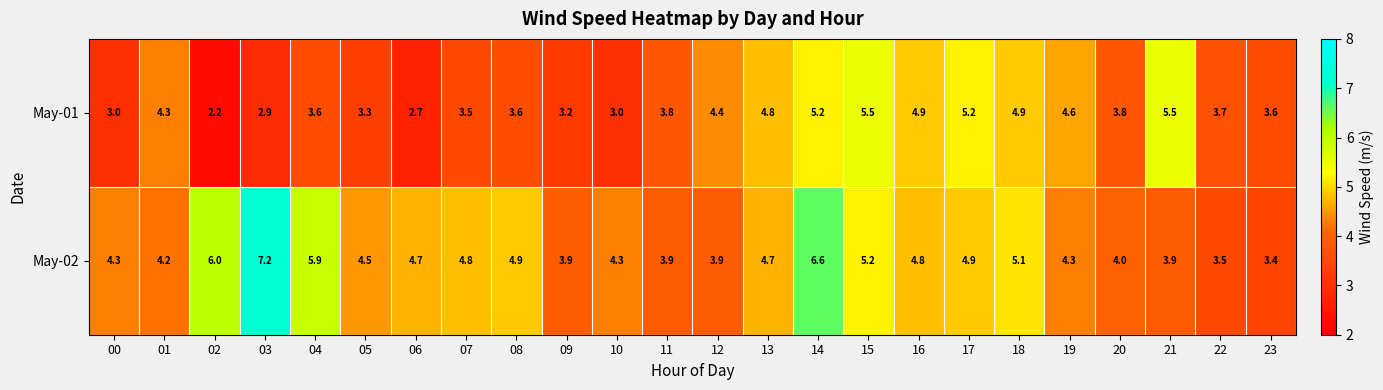

True or false: May-01 has a value of 7.3 at 21.

False